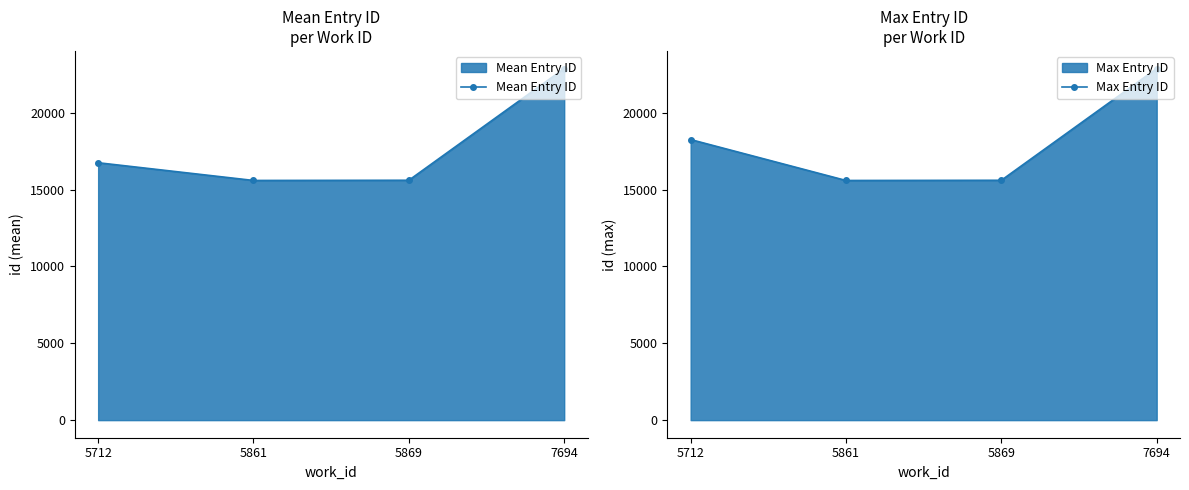

What is the spread (max minus min) of values at 7694?

2.5